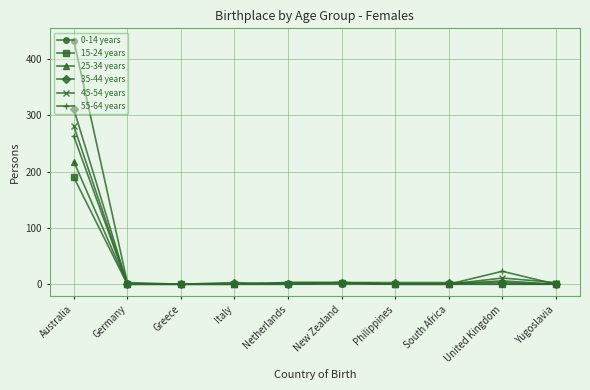

Is it true that 45-54 years equals 3 at New Zealand?

True